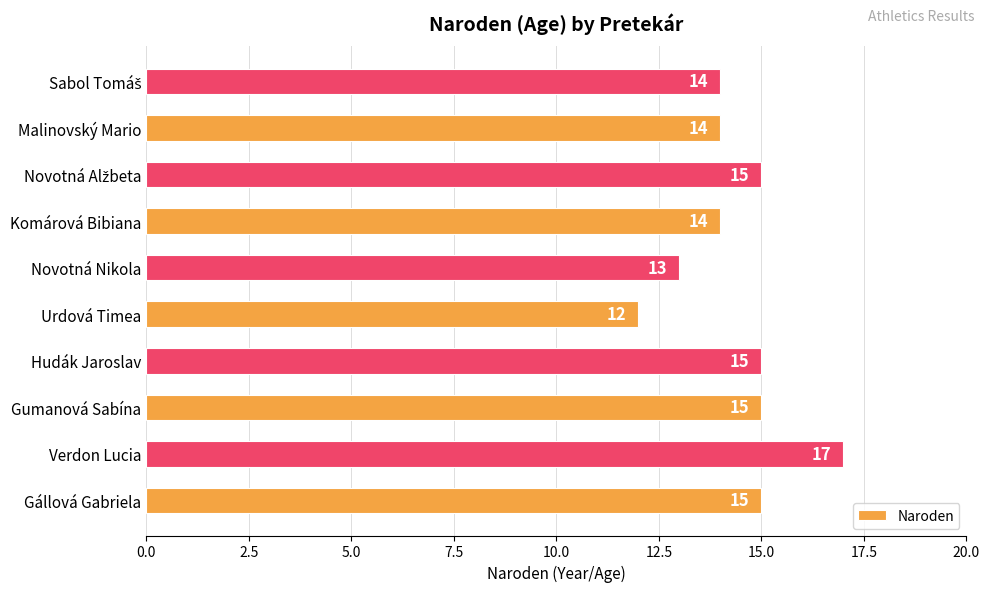

What is the average value?

14